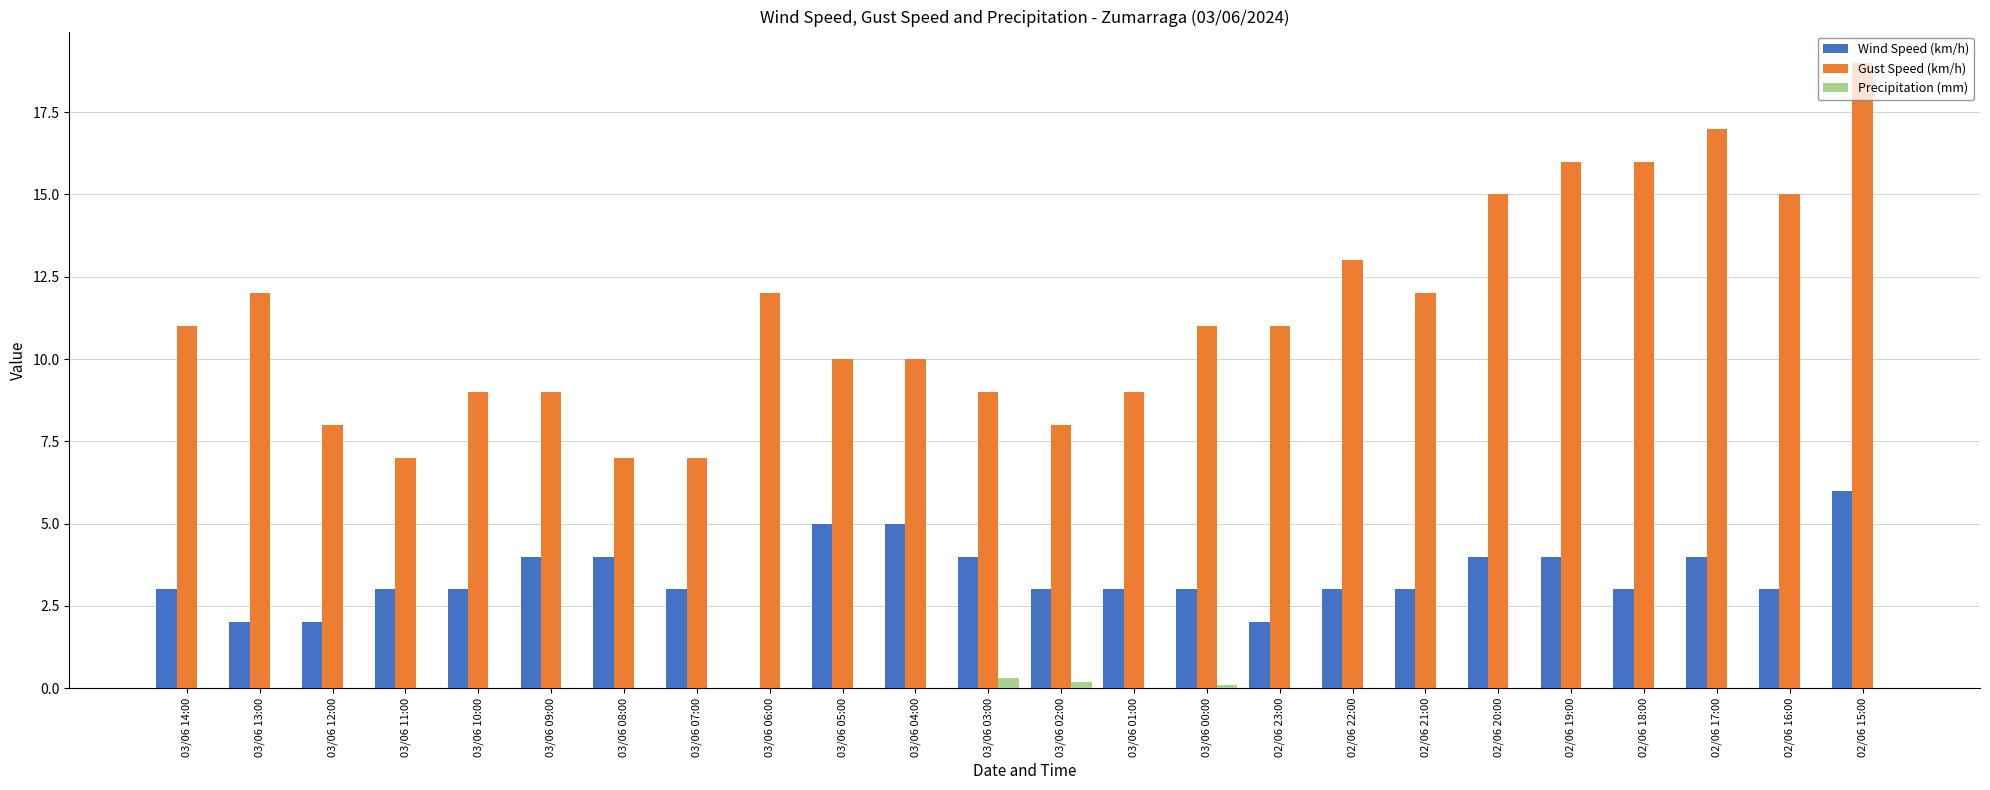

What is the approximate value of Gust Speed (km/h) at 02/06 20:00?

15.0